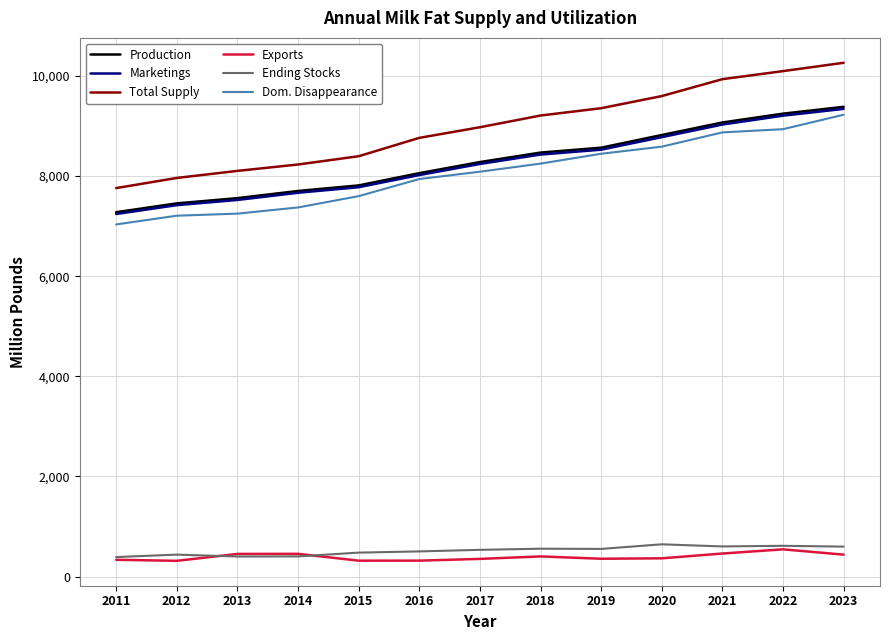

Which series has the widest spread of values?

Total Supply